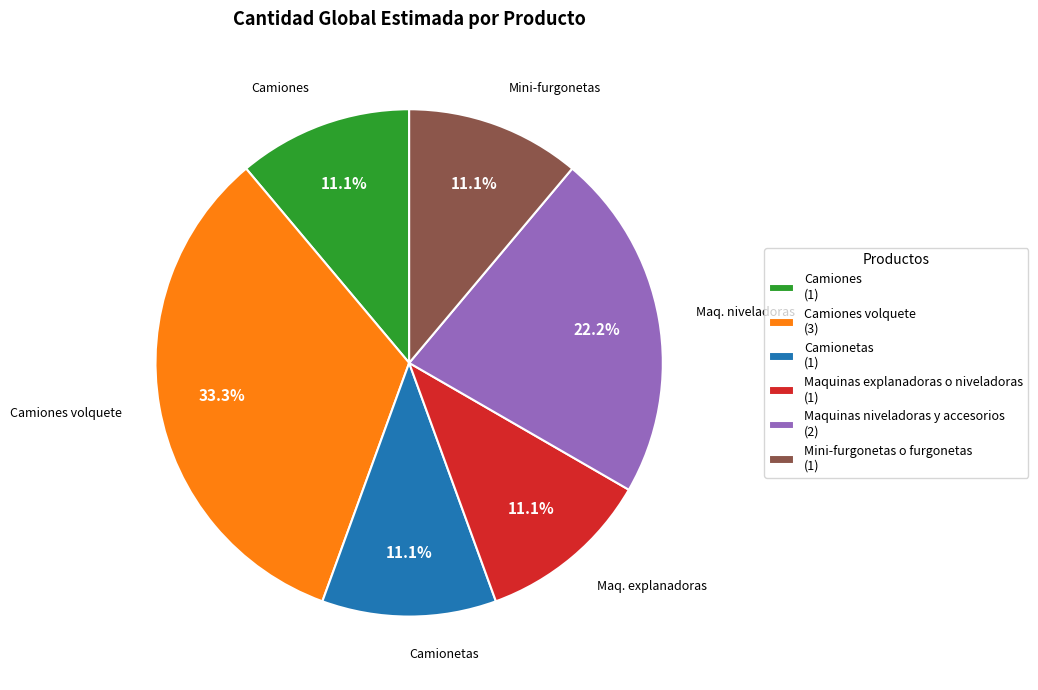

Is there a majority slice in this chart?

No